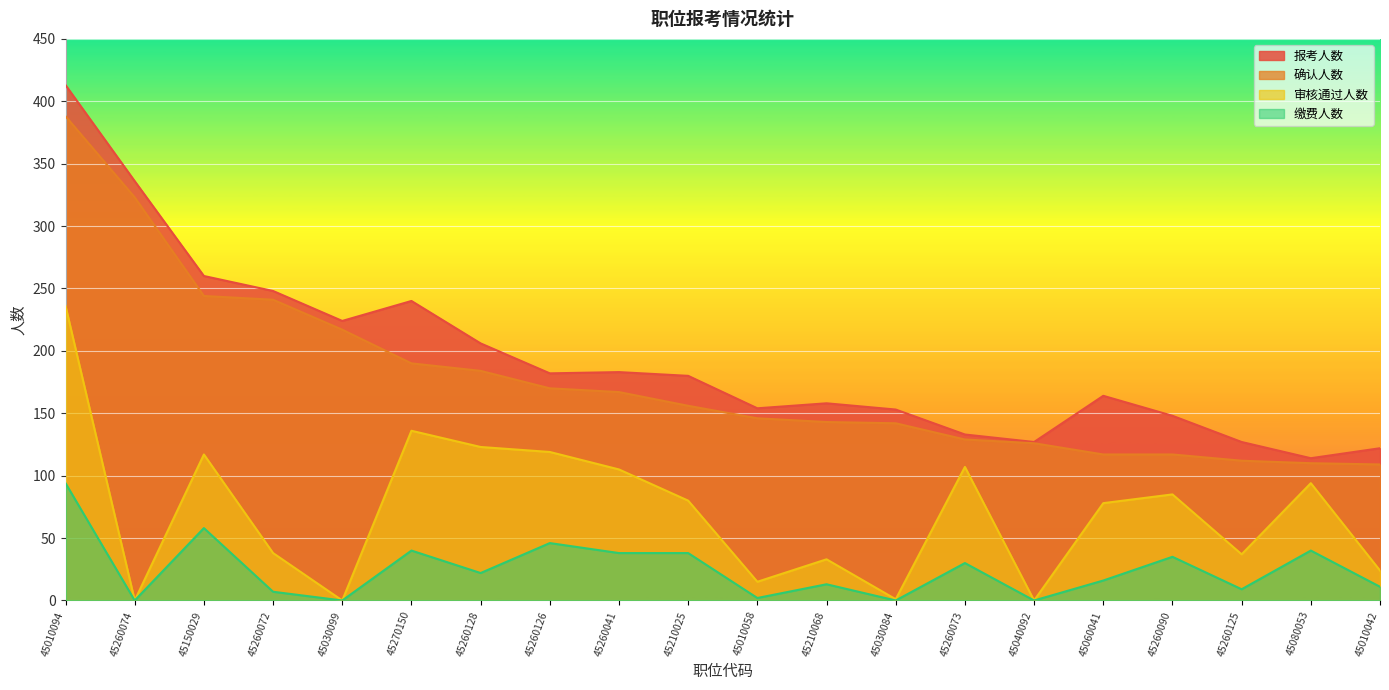

At which category is the sum across all series the highest?

45010094